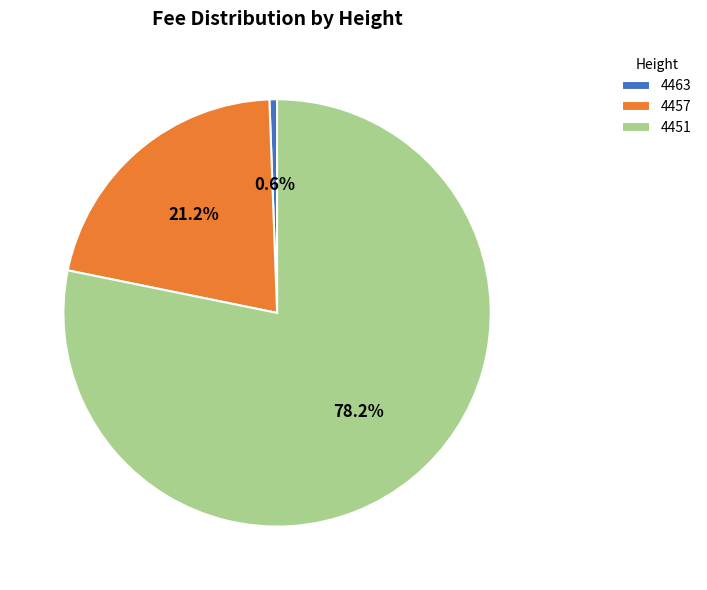

To the nearest percent, what percentage of the pie is 4457?

21%